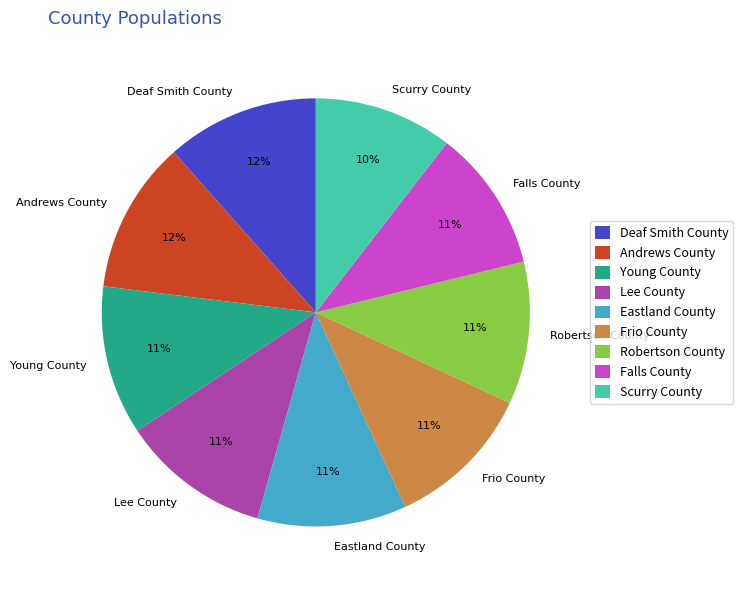

How many segments does this pie chart have?

9